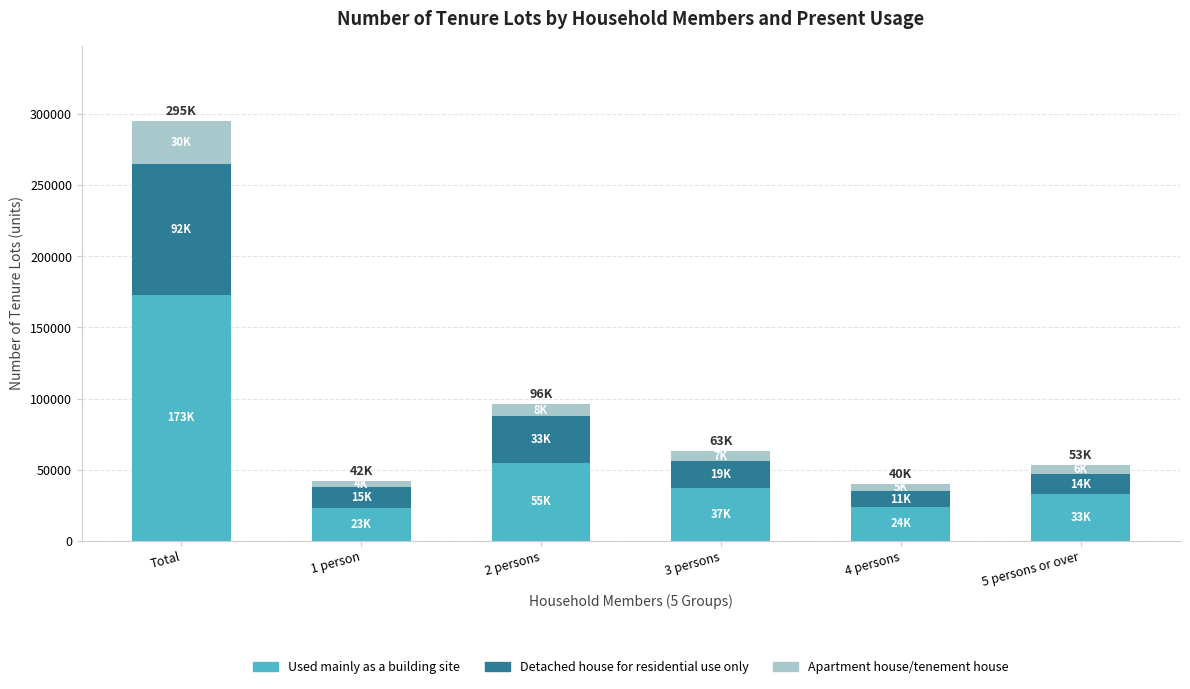

What is the lowest value of the Used mainly as a building site series?

23000